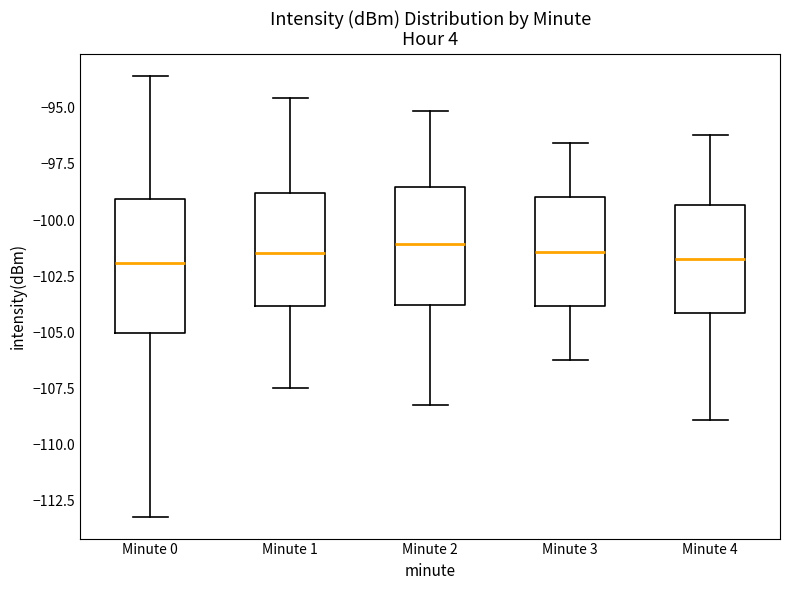

Which box is the tallest, from its lower edge to its upper edge?

Minute 0